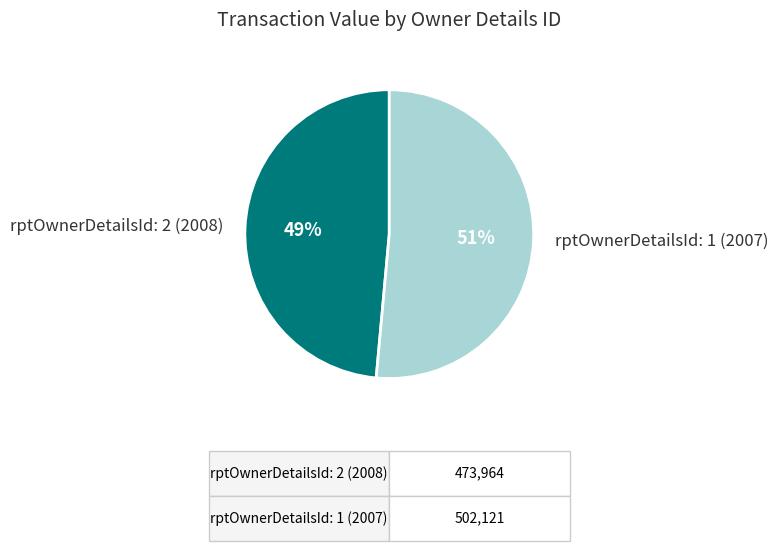

Which has a higher value, rptOwnerDetailsId: 2 (2008) or rptOwnerDetailsId: 1 (2007)?

rptOwnerDetailsId: 1 (2007)